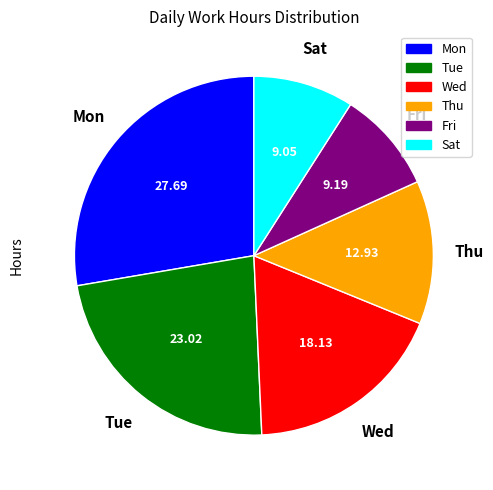

True or false: Mon accounts for 6% of the total.

False